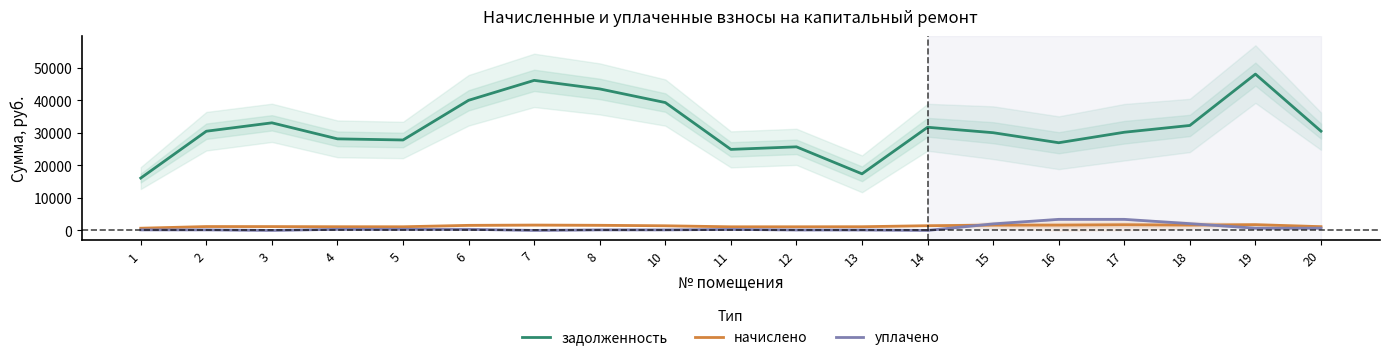

At which label does уплачено reach its minimum?

3